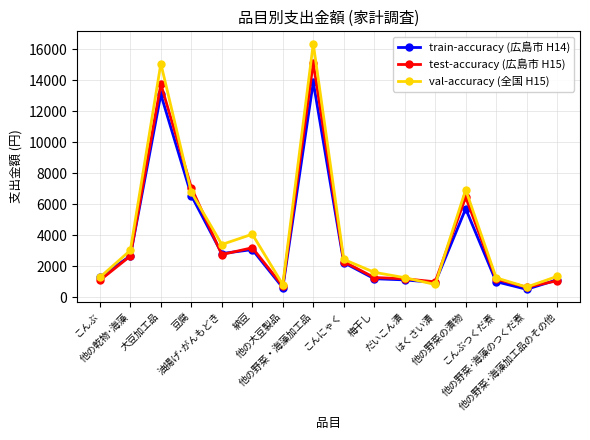

Which series has the largest range (max minus min)?

val-accuracy (全国 H15)